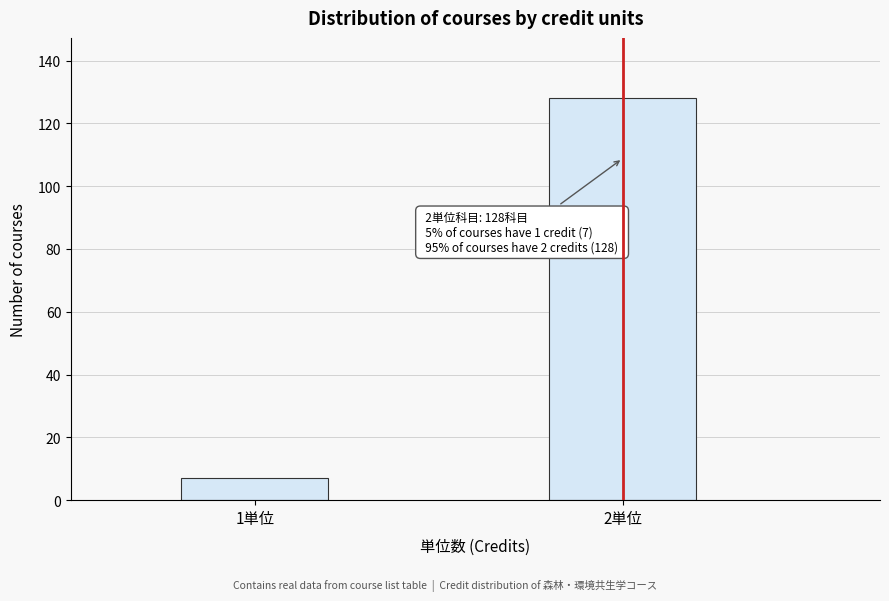

Reading right to left, extract all data points from this chart.

2単位=128	1単位=7